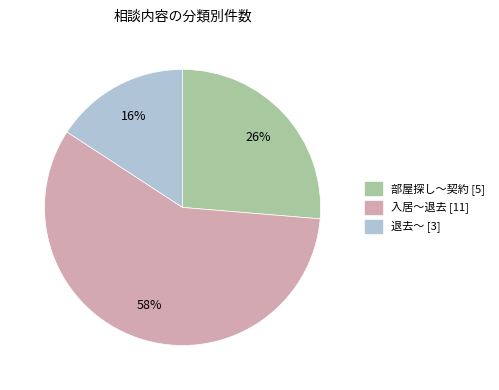

To the nearest percent, what is the difference between the largest and smallest slice percentages?

42%